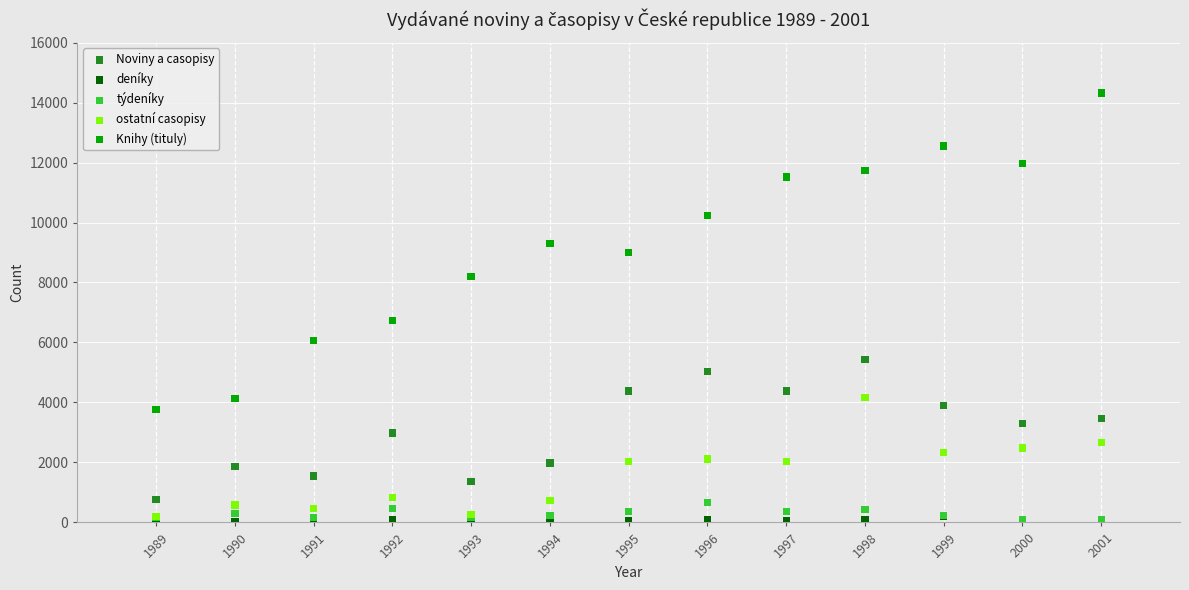

What are all the series names shown in the legend?

Noviny a casopisy, deníky, týdeníky, ostatní casopisy, Knihy (tituly)